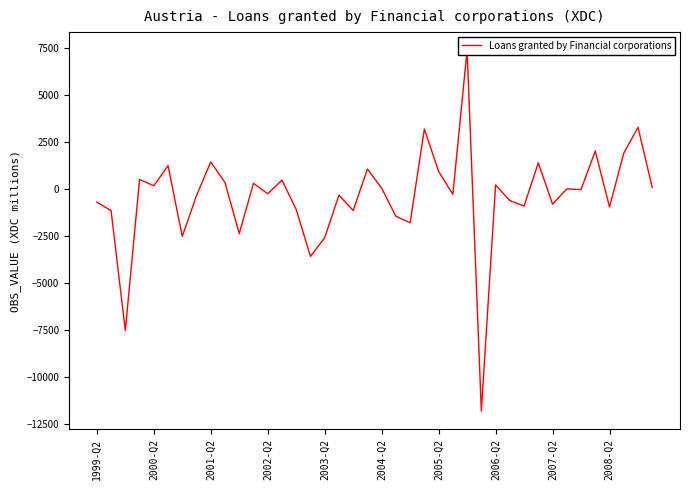

Reading left to right, extract all data points from this chart.

-716	-1170	-7537	486	154	1221	-2538	-369	1422	320	-2388	283	-270	452	-1106	-3600	-2609	-347	-1160	1045	25	-1470	-1811	3168	912	-303	7359	-11821	194	-632	-927	1375	-826	-13	-48	1998	-972	1881	3257	64